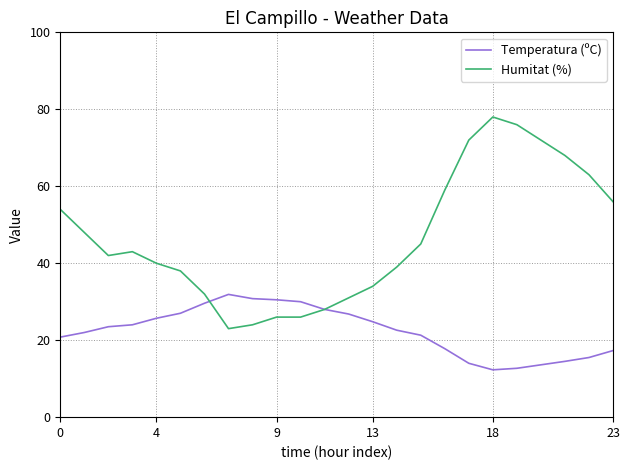

Which series has the largest range (max minus min)?

Humitat (%)